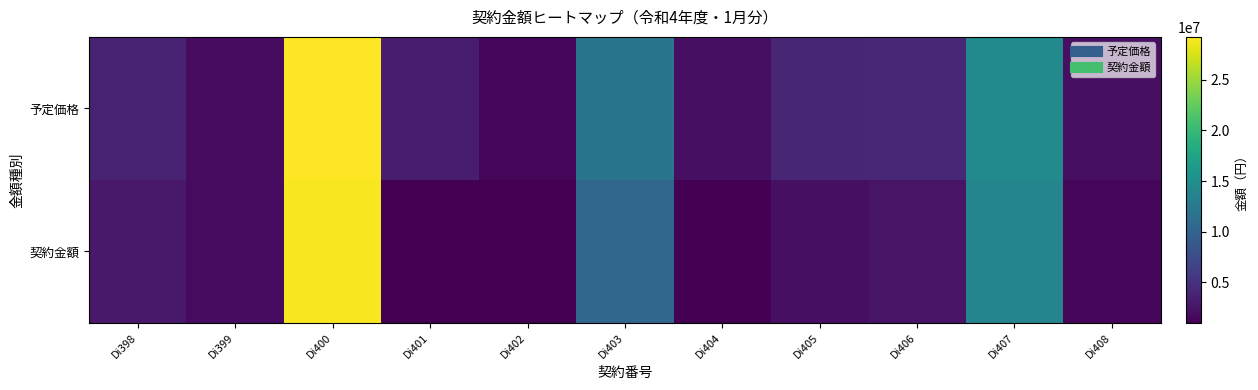

What is the smallest value displayed?

990000